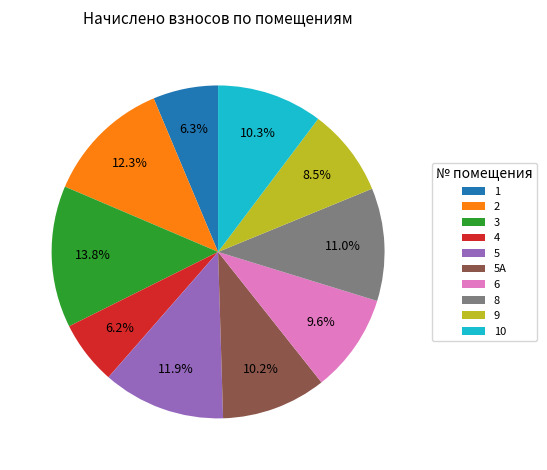

What percentage is the 5 slice, to the nearest percent?

12%